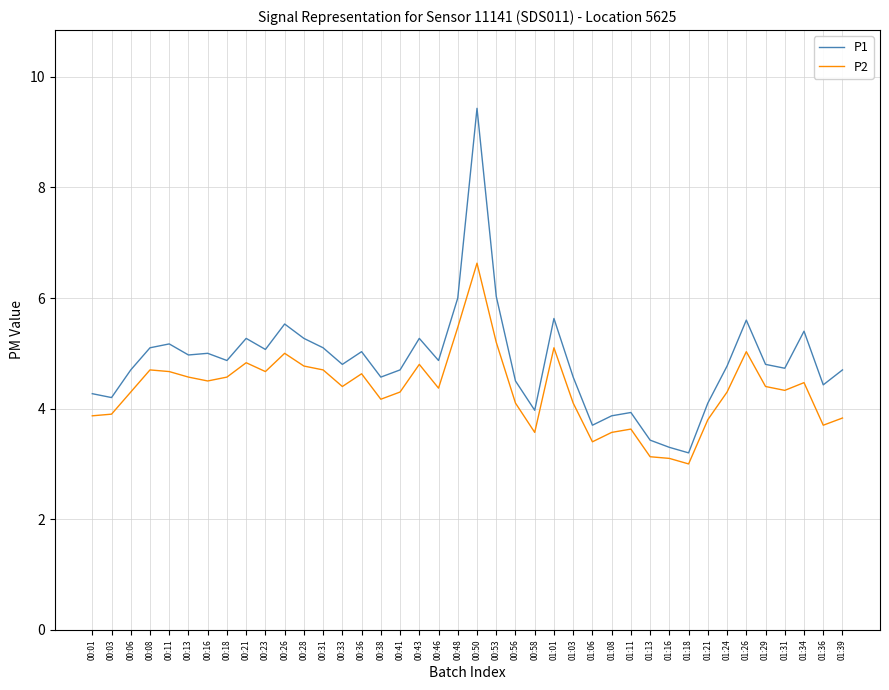

Between 00:58 and 01:34, which series saw the biggest shift?

P1